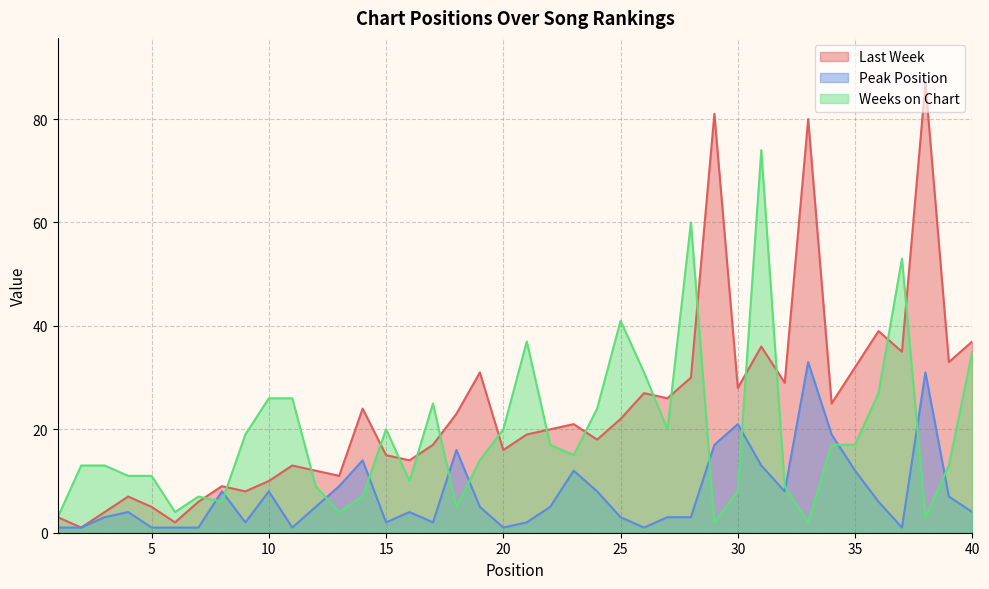

What is the sum of all Last Week values?

956